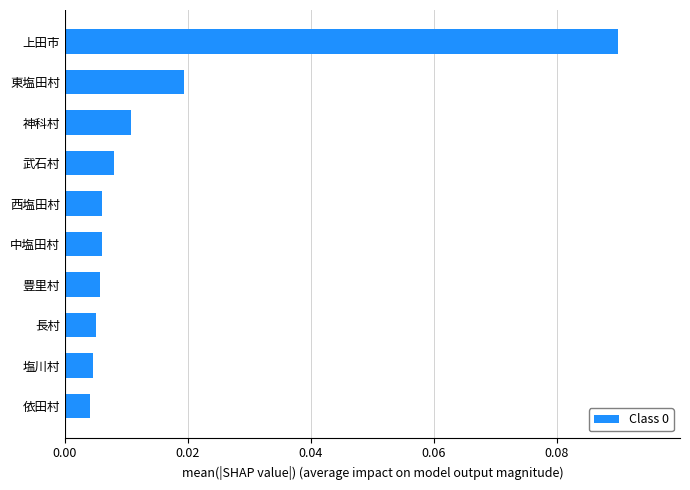

Which label corresponds to the largest value in the chart?

上田市